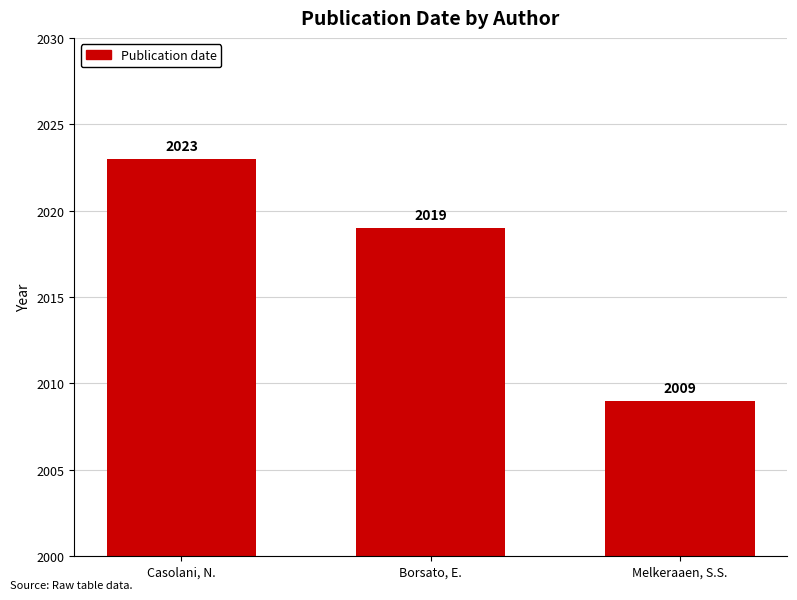

Count the number of categories in the chart.

3